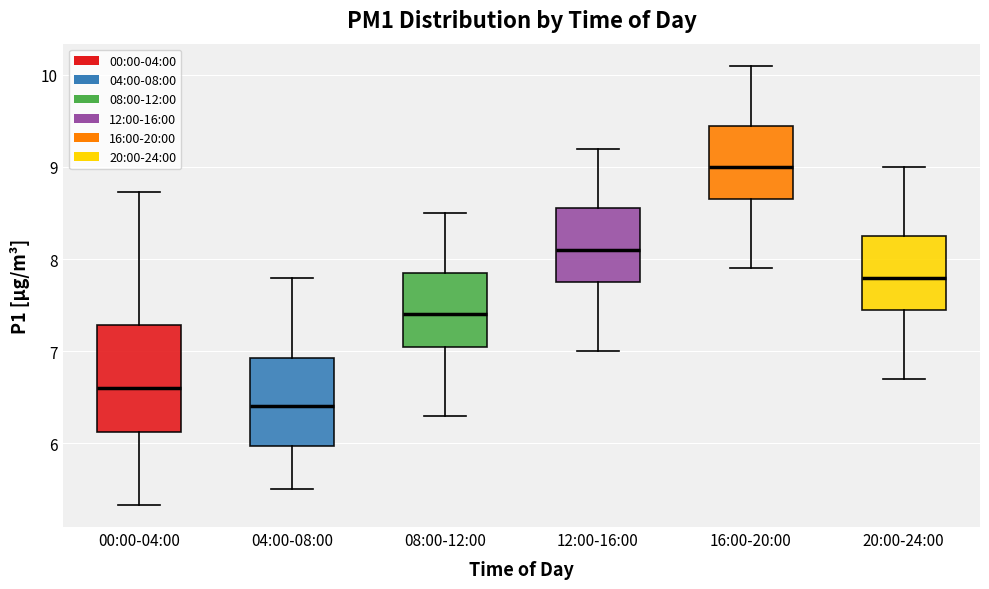

Where does the median line of the box for 20:00-24:00 sit on the y-axis? The values are not printed on the chart, so give them approximately, as read against the axis.

7.8